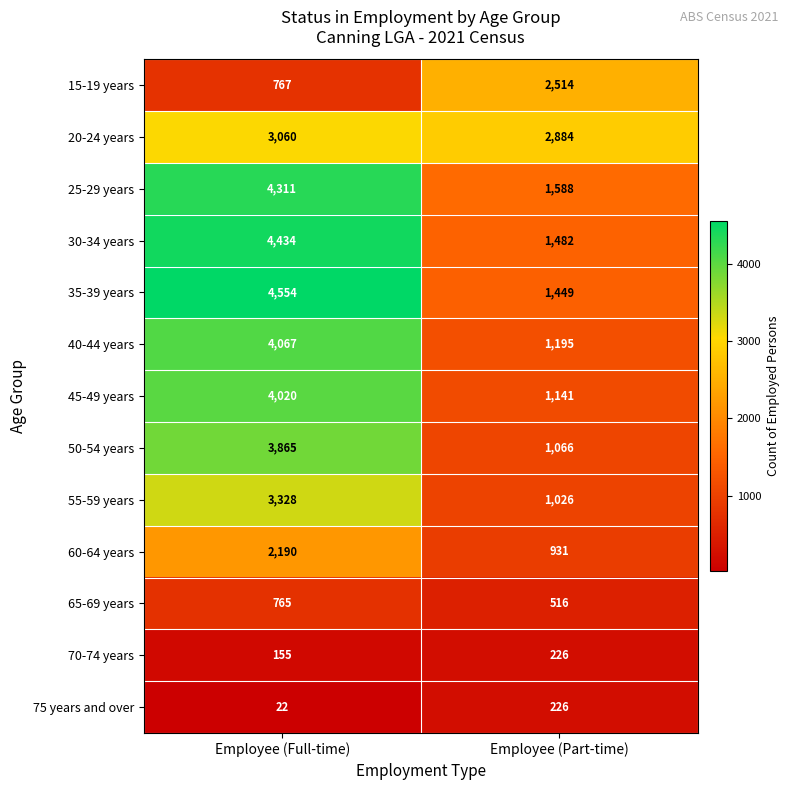

The 30-34 years series shows 4434 at Employee (Full-time). True or false?

True